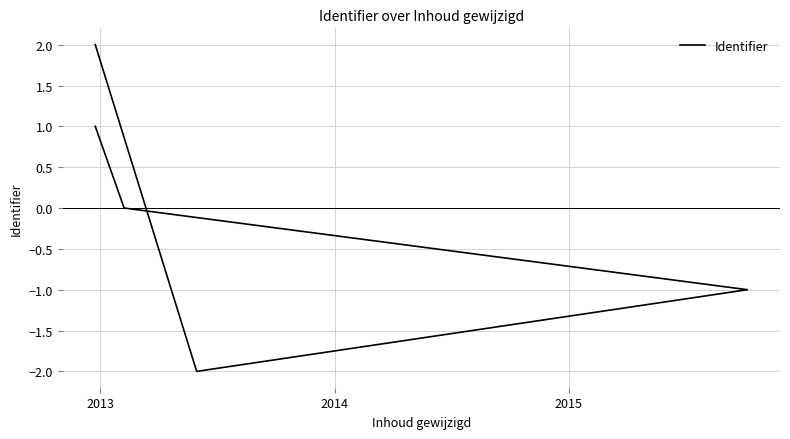

What is the difference between the second highest and minimum values?

3